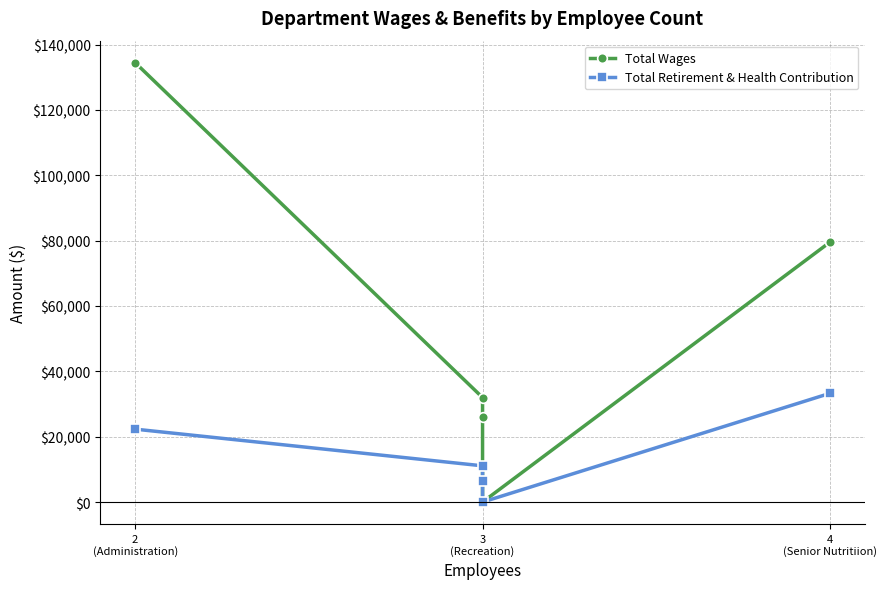

What is the label of the 5th point from the left?

4 (Senior Nutritiion)